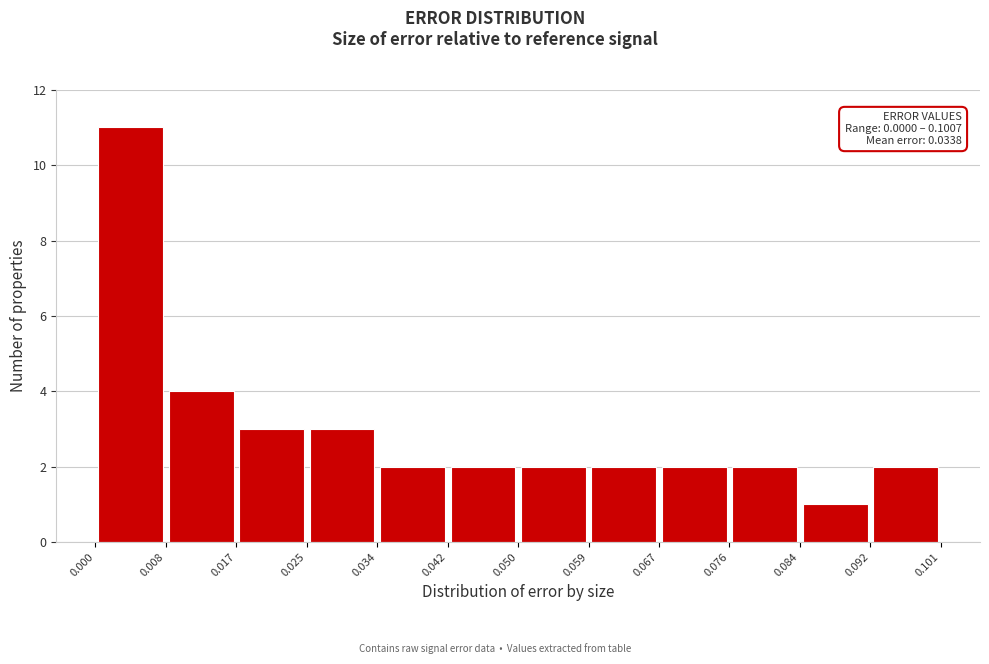

Over which range of the x-axis is the bar tallest?

0.000 to 0.008